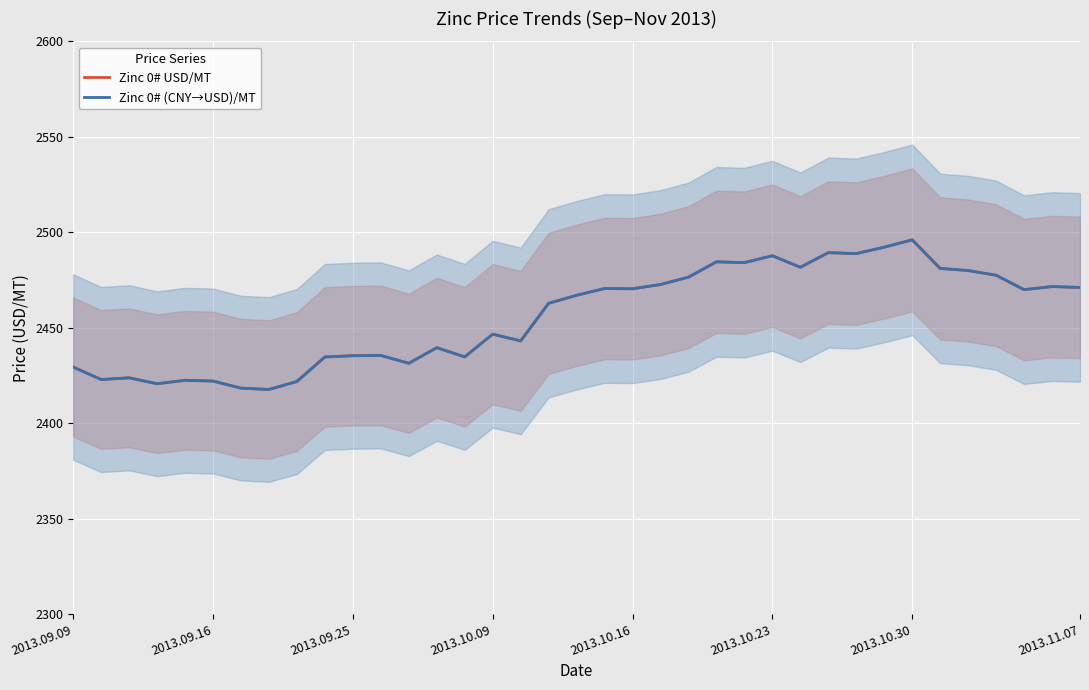

What is the minimum value for Zinc 0# (CNY→USD)/MT?

2417.6